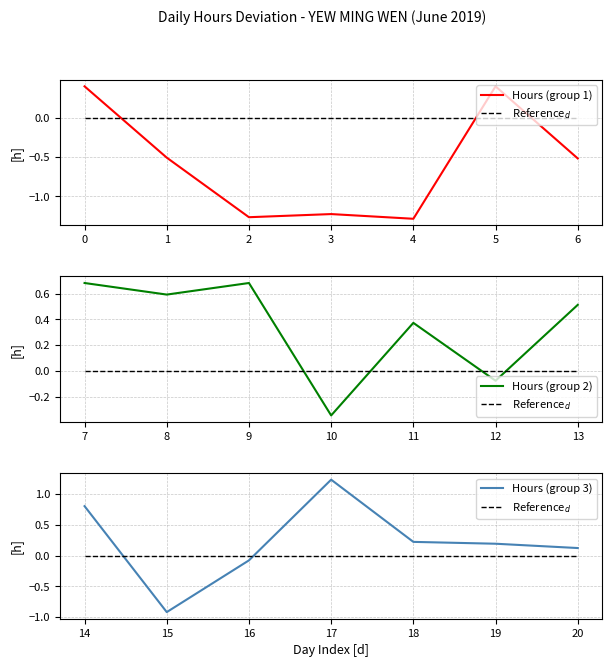

How many negative values does the Hours (group 3) series have?

2